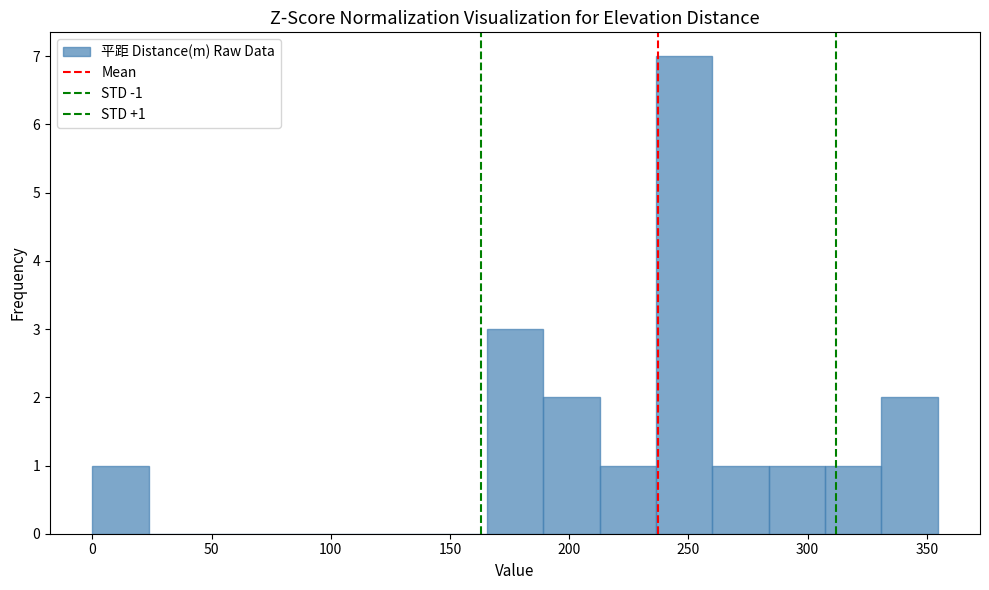

Over which range of the x-axis is the bar tallest?

235 to 260